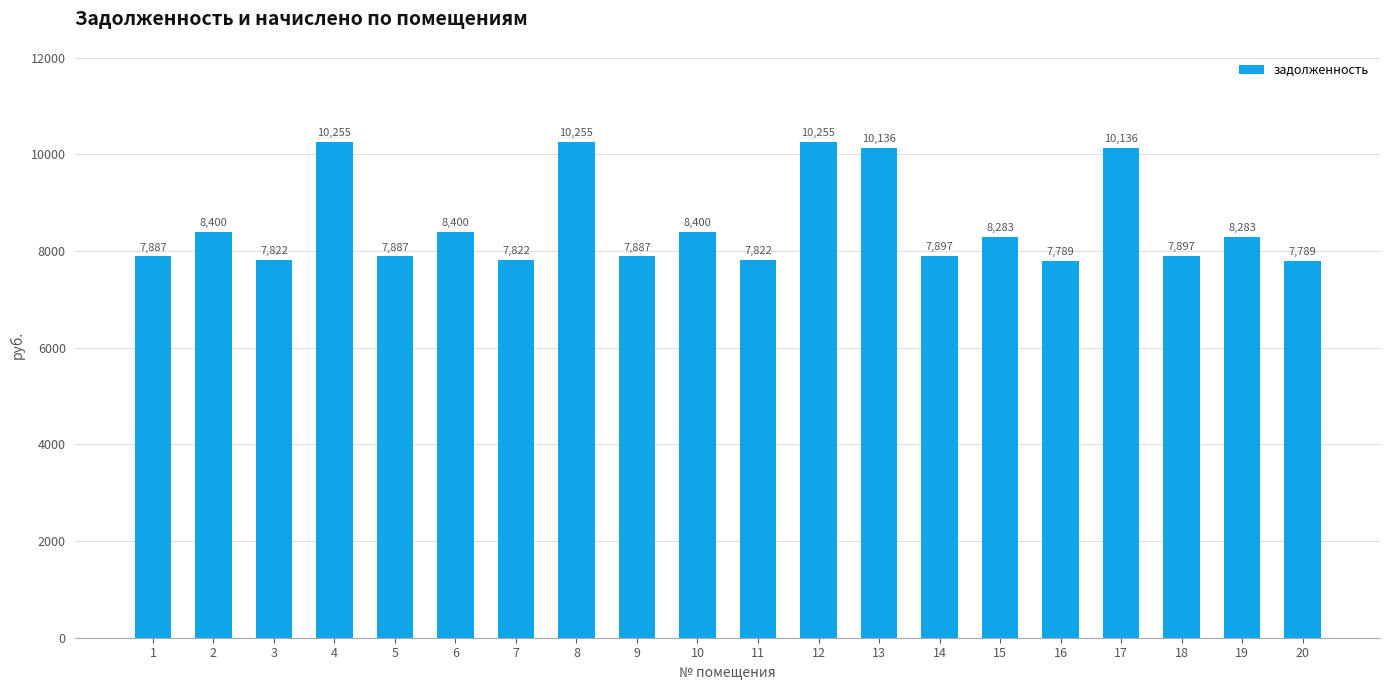

What is the difference between the values at 6 and 12?

1854.6